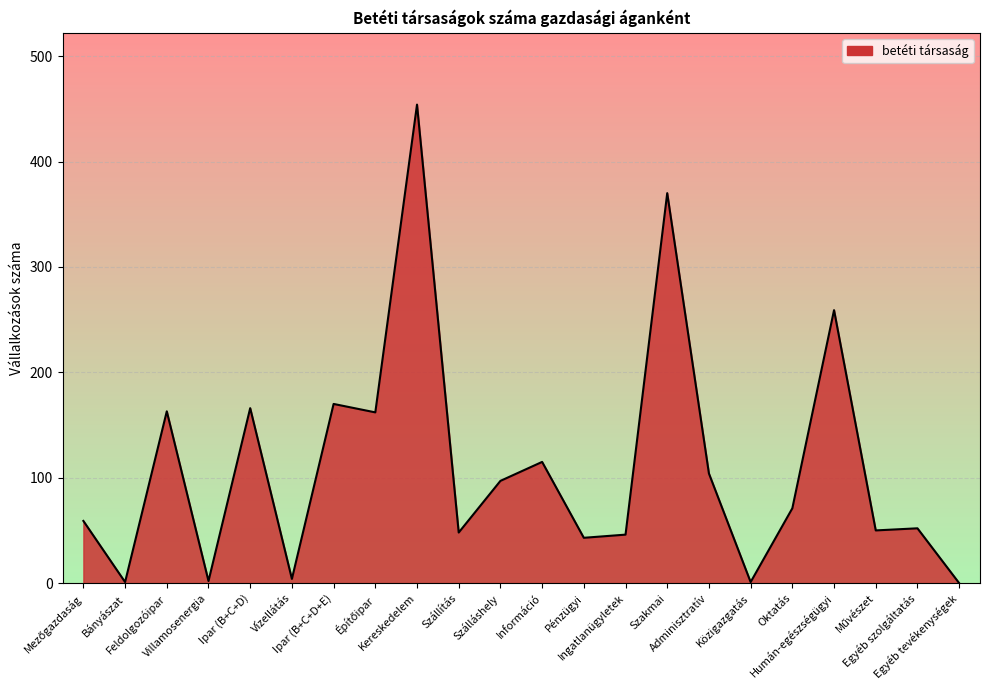

What is the difference between the maximum and minimum values?

454